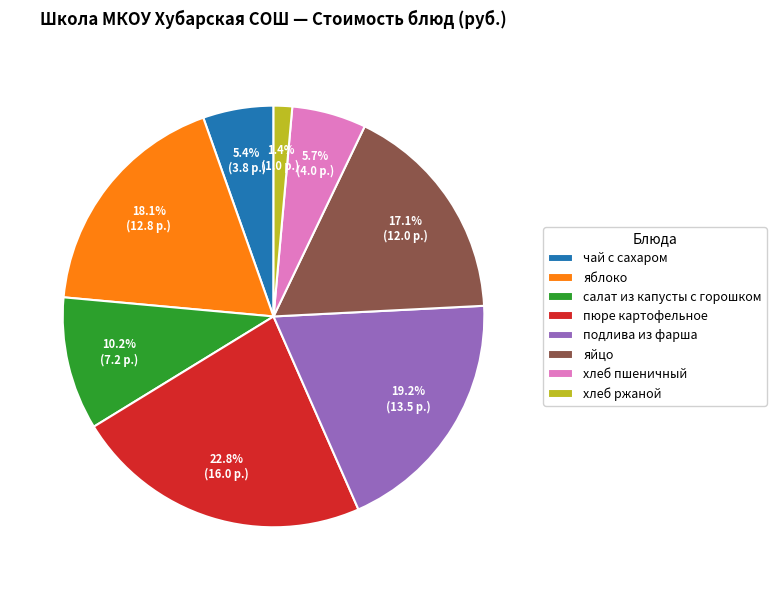

Which slice is the largest?

пюре картофельное